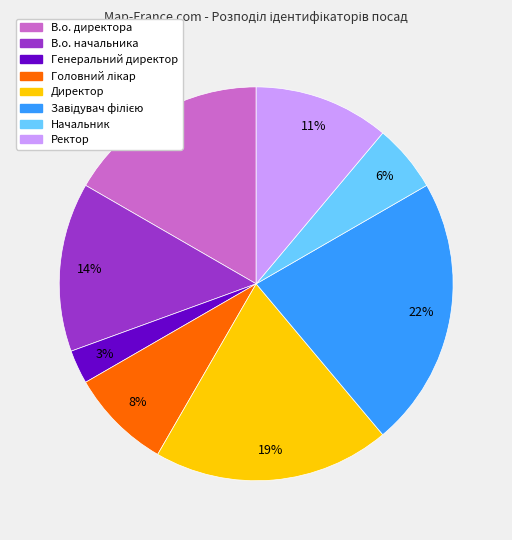

How many segments does this pie chart have?

8